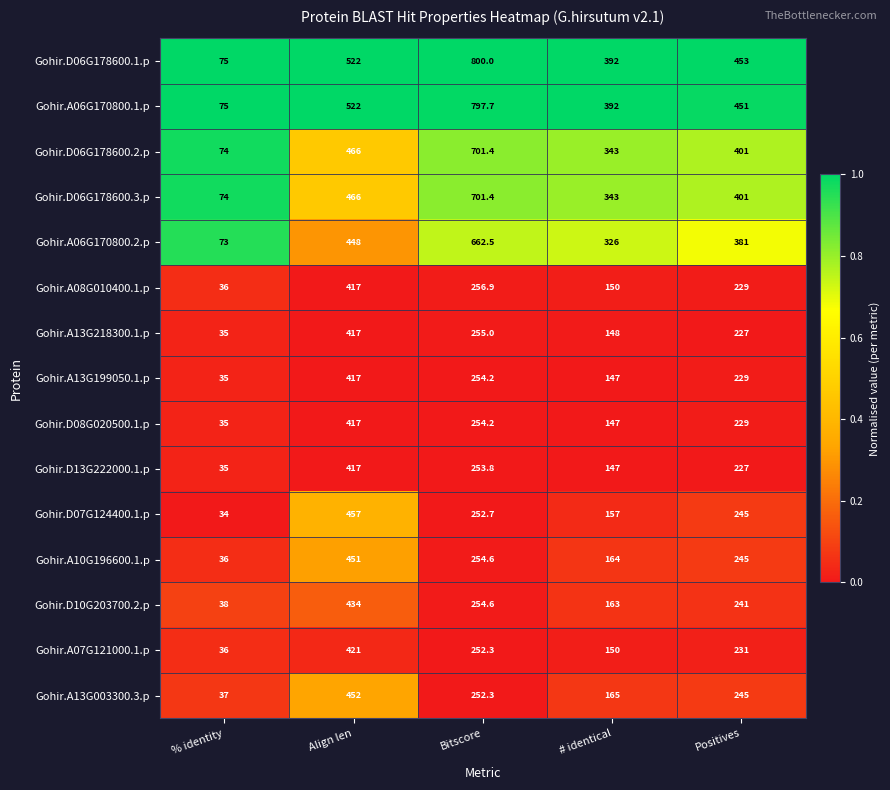

Which series has the widest spread of values?

Gohir.D06G178600.1.p